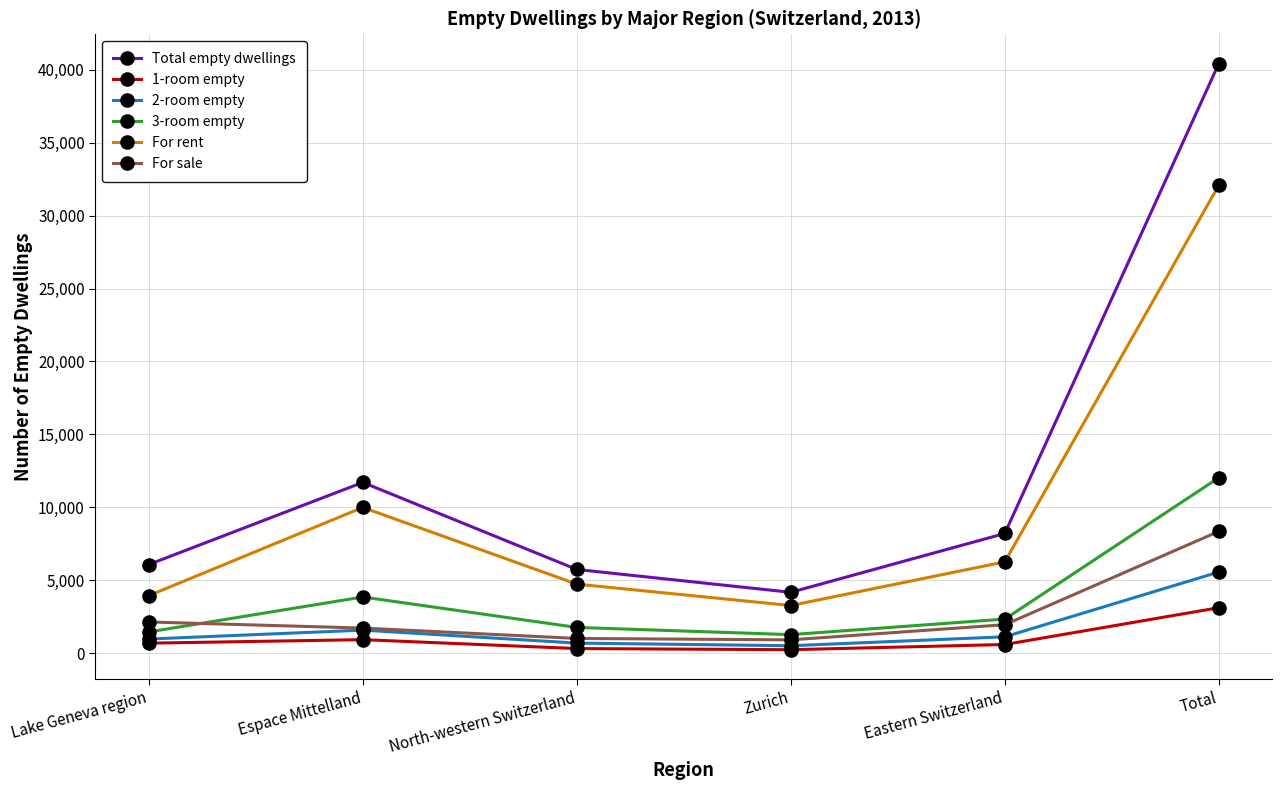

How many data points in Total empty dwellings are less than 8202?

3